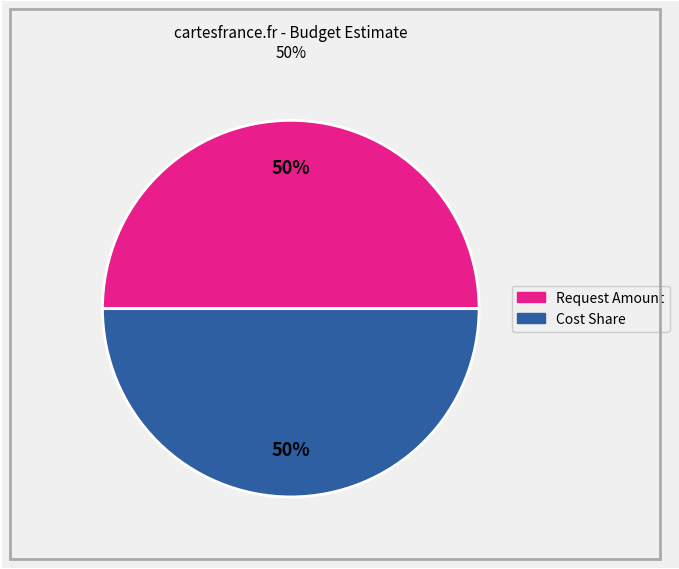

To the nearest percent, what is the average slice percentage?

50%